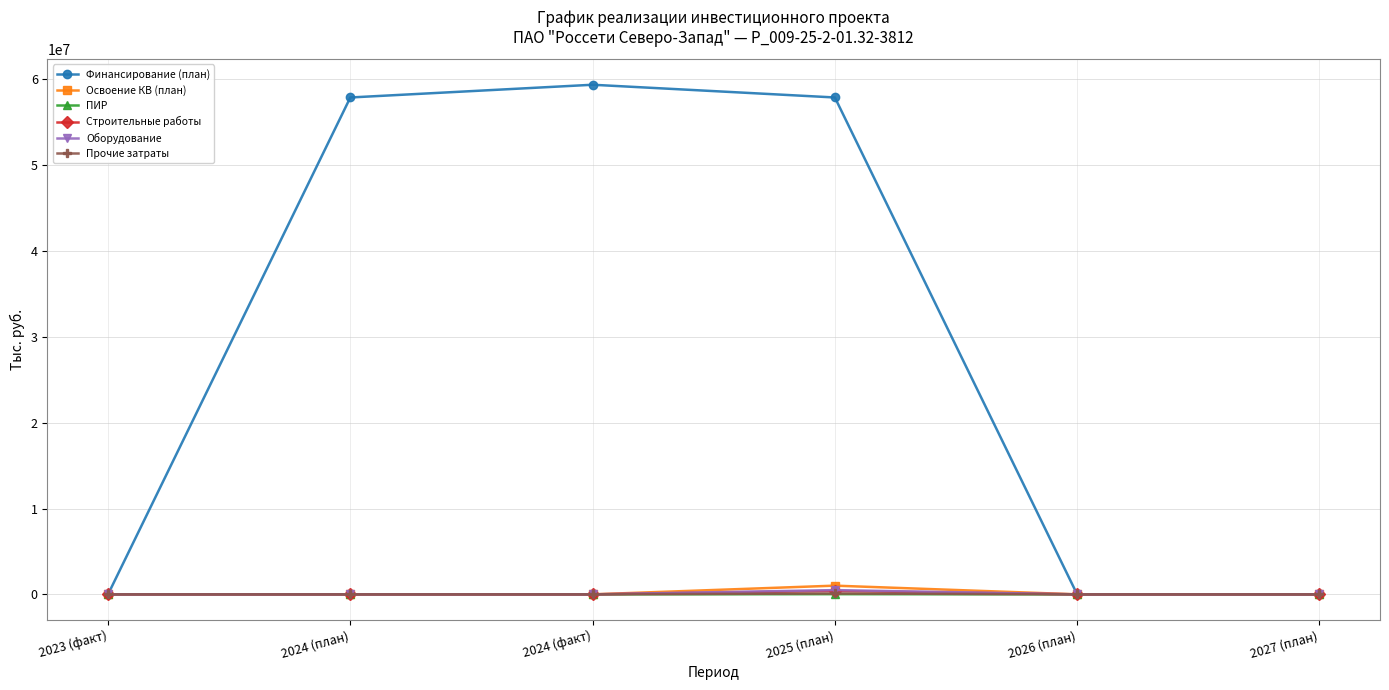

What is the difference between the maximum and minimum values in the ПИР series?

20283